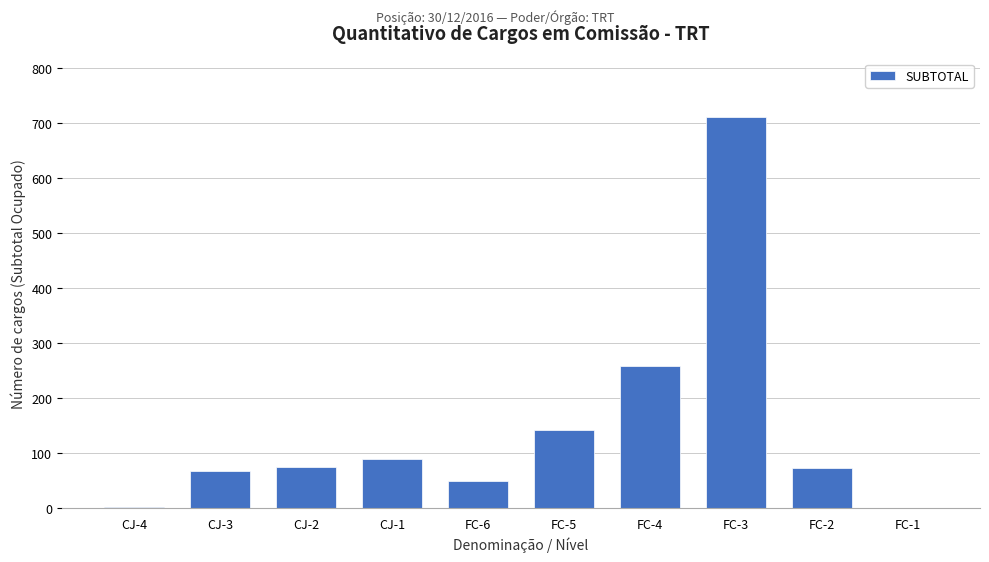

Where is the data nearest to the value 355?

FC-4